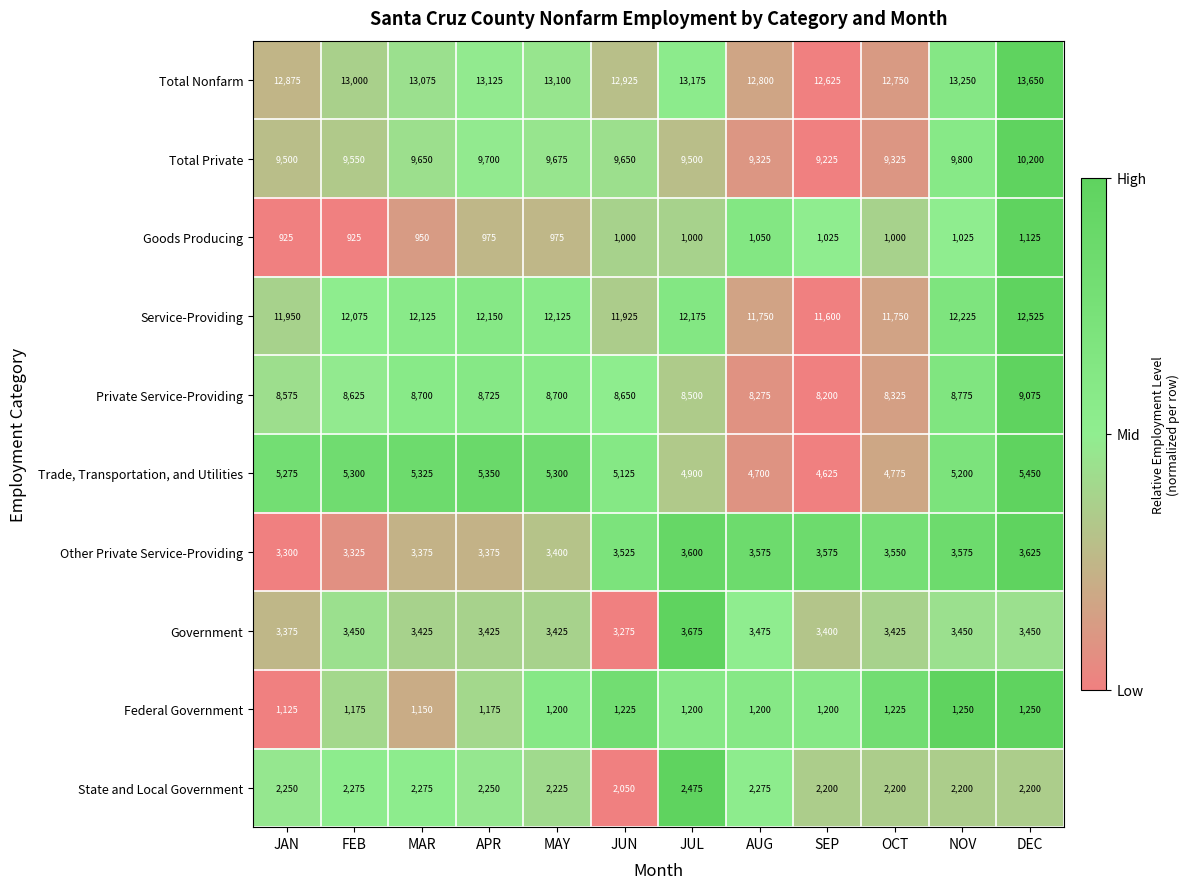

What is the sum of the Trade, Transportation, and Utilities values at JUN and SEP?

9750